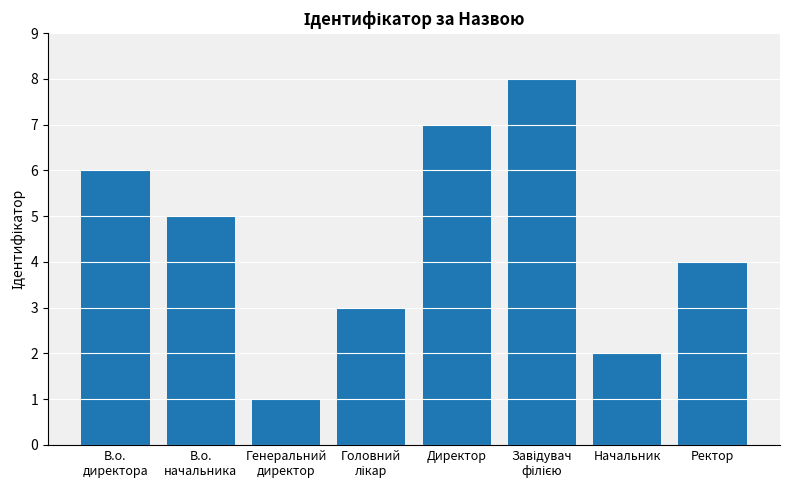

Between Начальник and Директор, which is larger?

Директор